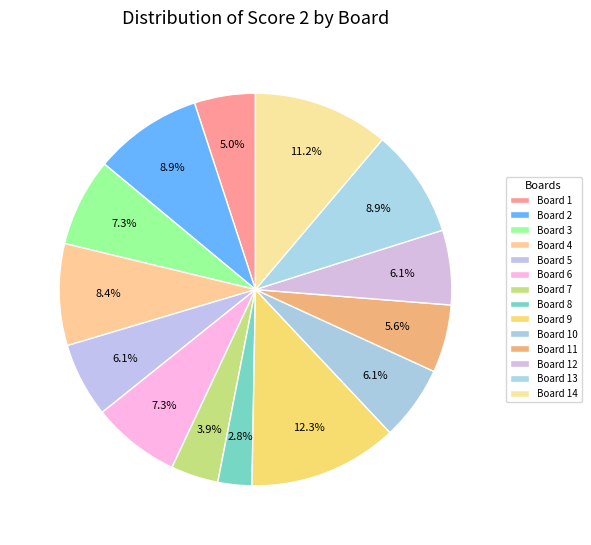

Is there a majority slice in this chart?

No